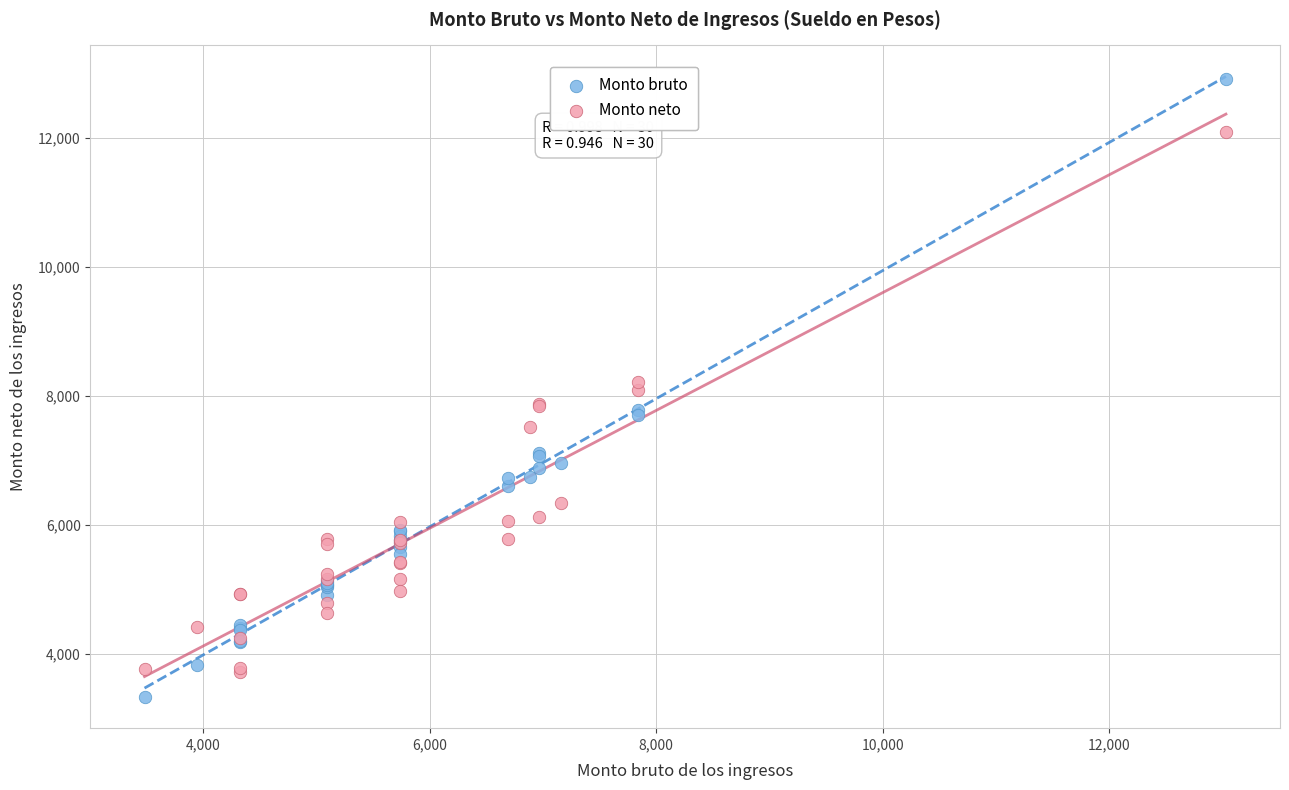

Which series has the widest spread of Y values?

Monto bruto